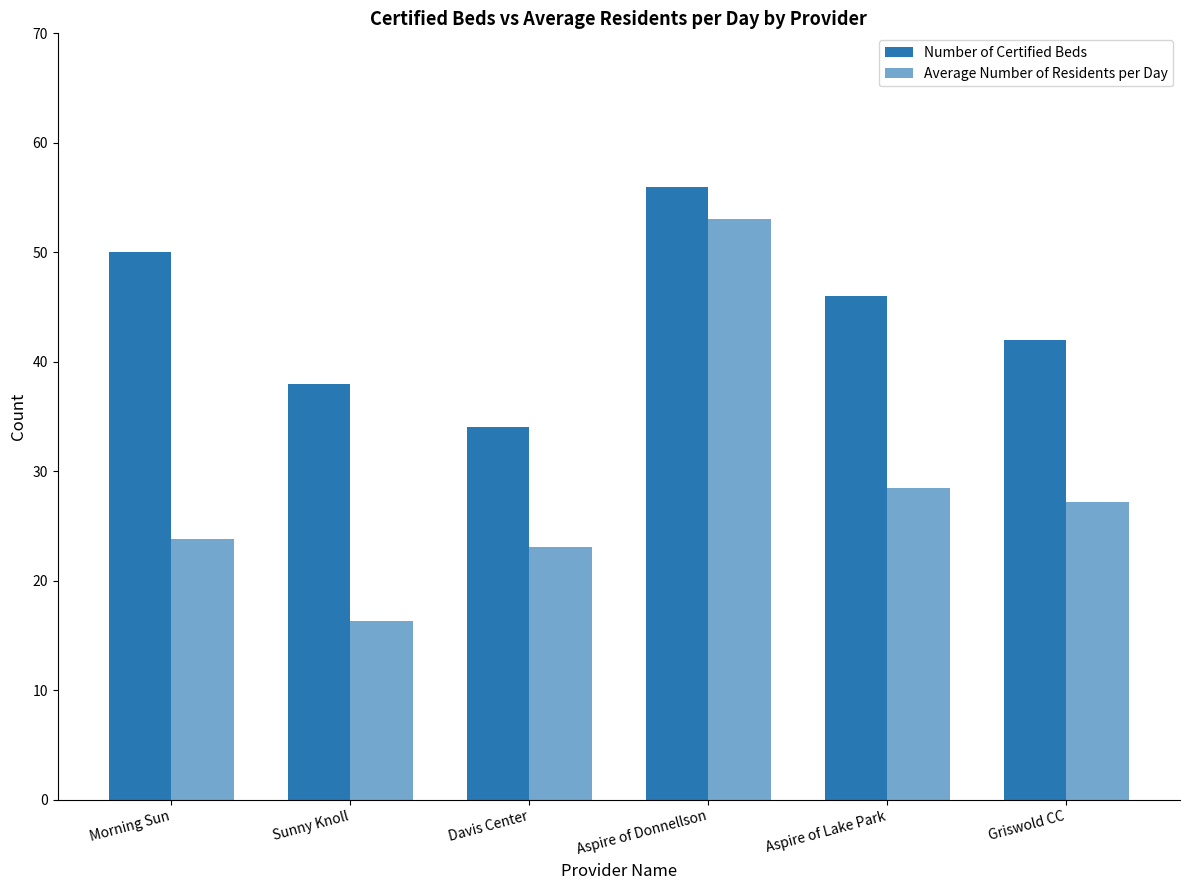

Are the bars grouped side by side (vs. stacked)?

Yes